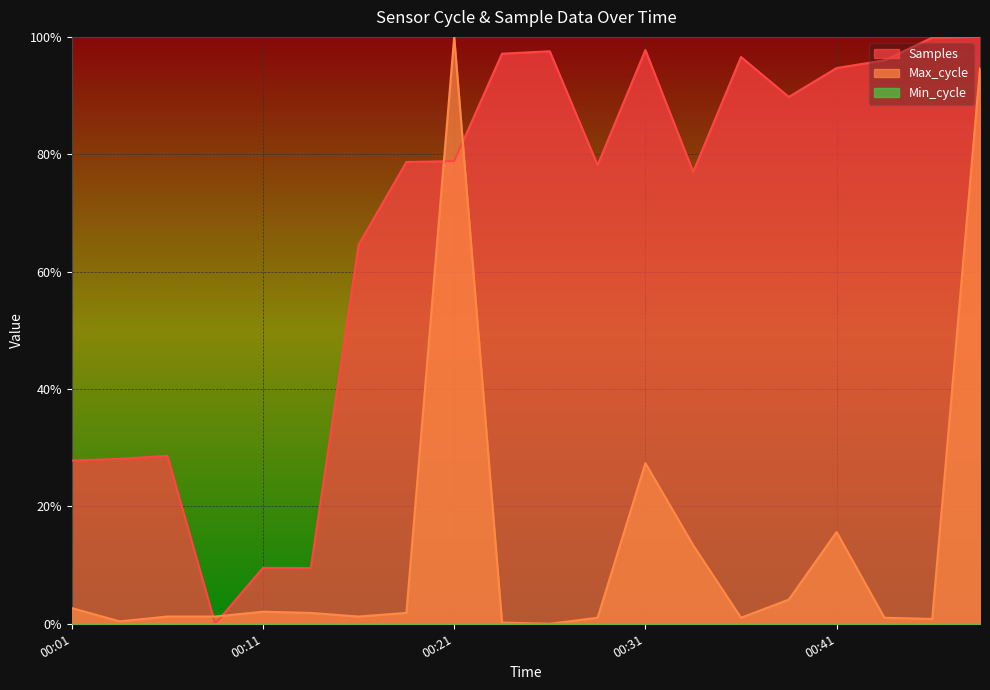

Reading right to left, transcribe all the data shown in this chart.

Samples: 1.0	1.0	1.0	0.9	0.9	1.0	0.8	1.0	0.8	1.0	1.0	0.8	0.8	0.6	0.1	0.1	0.0	0.3	0.3	0.3
Max_cycle: 0.9	0.0	0.0	0.2	0.0	0.0	0.1	0.3	0.0	0.0	0.0	1.0	0.0	0.0	0.0	0.0	0.0	0.0	0.0	0.0